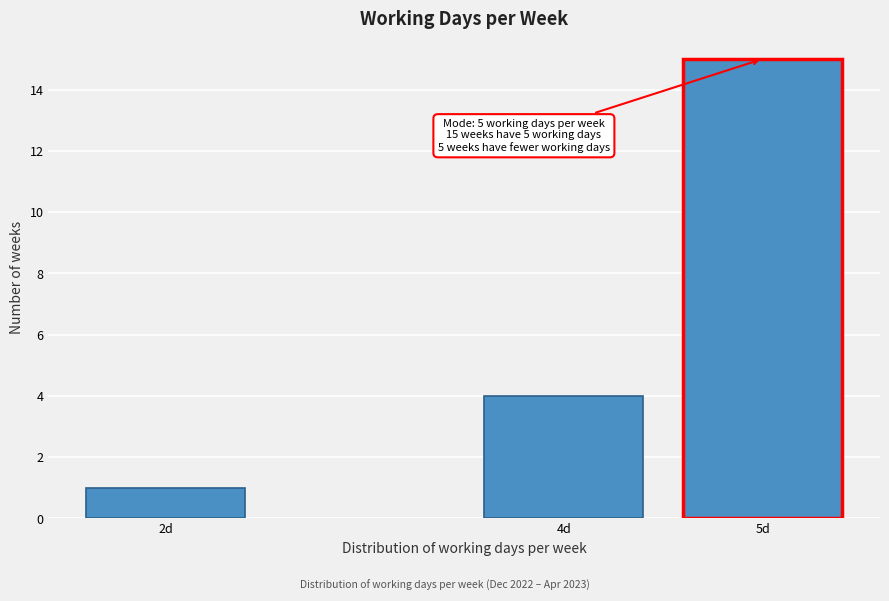

Reading left to right, extract all data points from this chart.

1	4	15